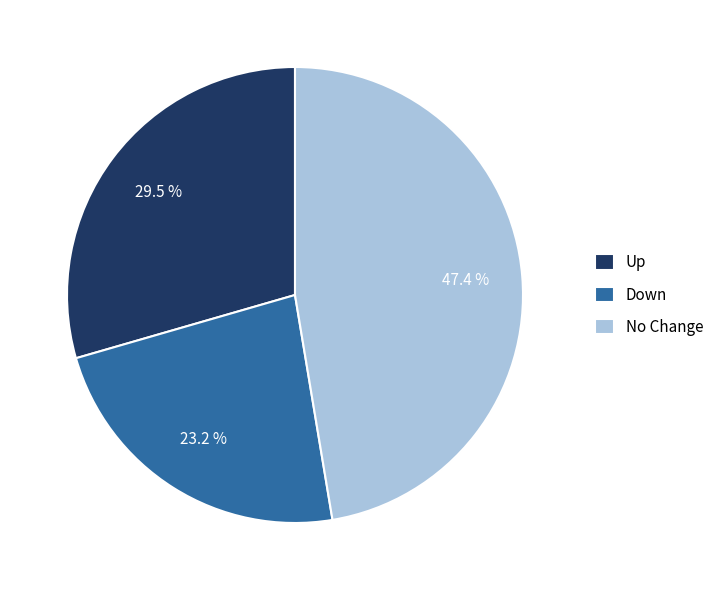

Combined, do Up and Down account for over 50%?

Yes